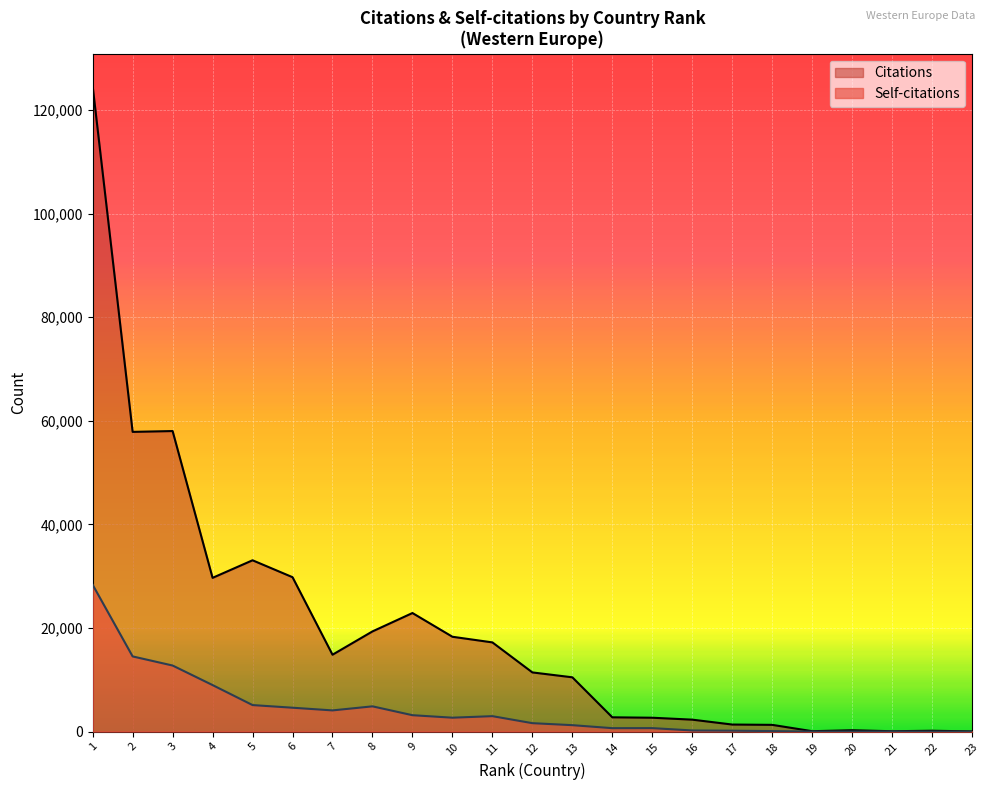

List the series in order of their overall mean, lowest first.

Self-citations, Citations